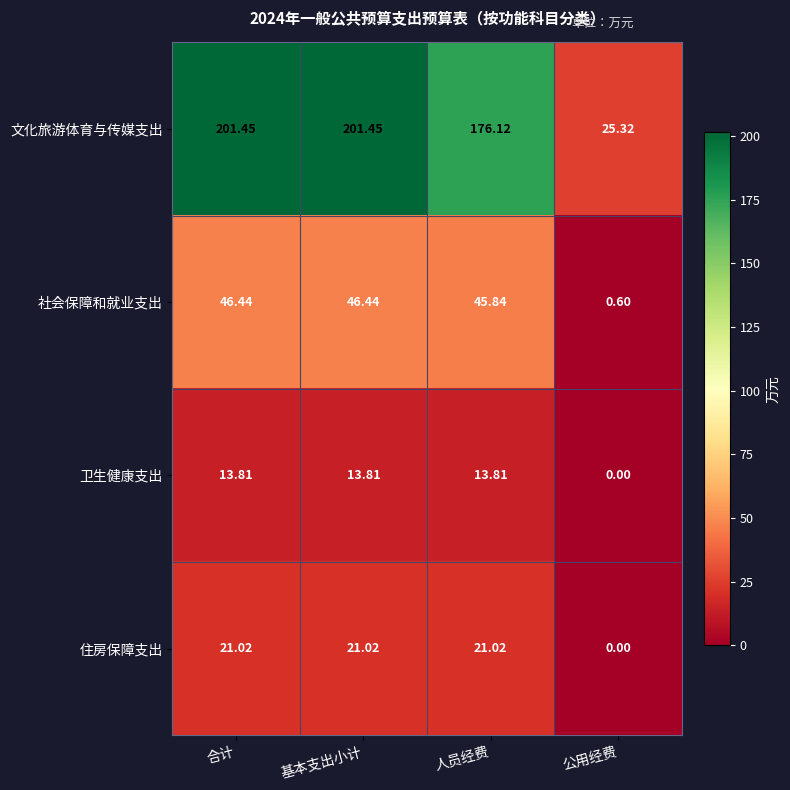

Which series has the largest range (max minus min)?

文化旅游体育与传媒支出